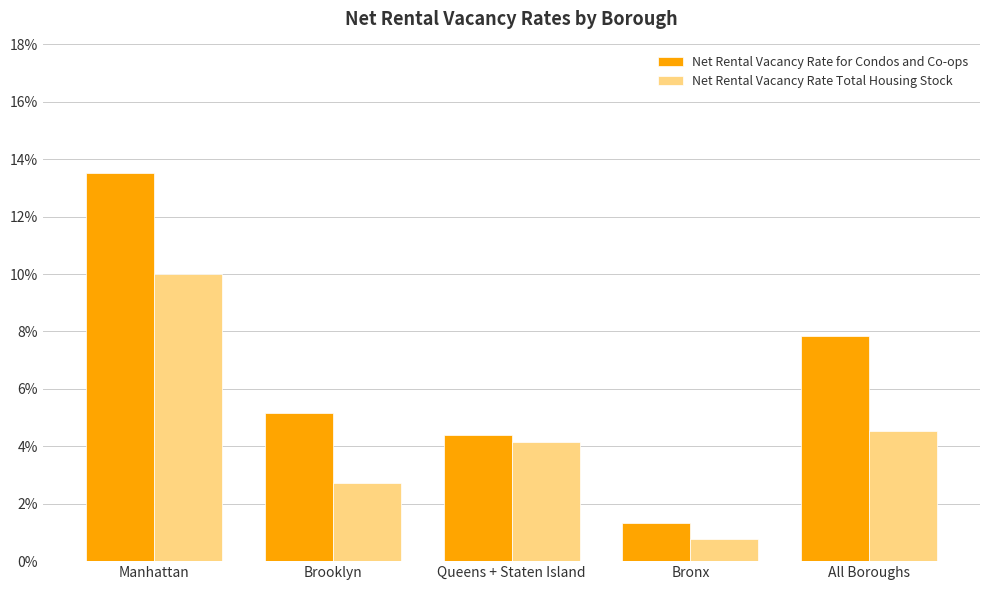

Are the bars horizontal?

No